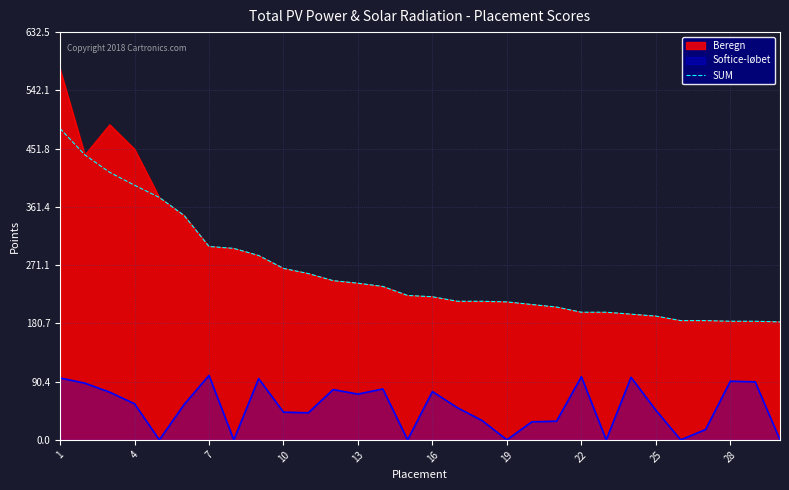

Is it true that SUM equals 279 at 22?

False